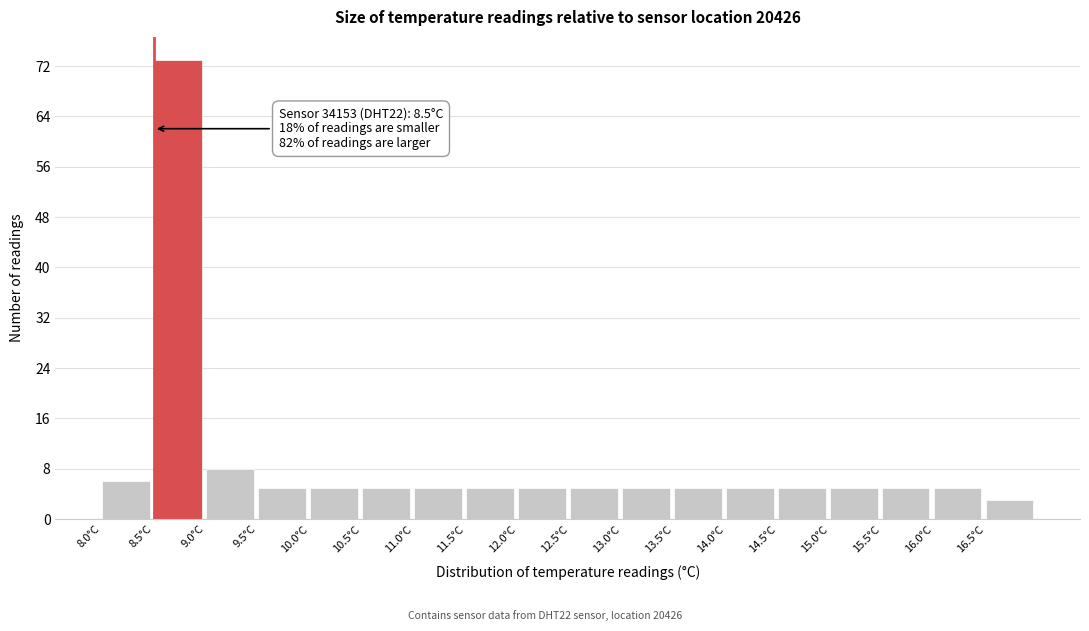

Which range on the x-axis has the tallest bar?

8.5 to 9.0